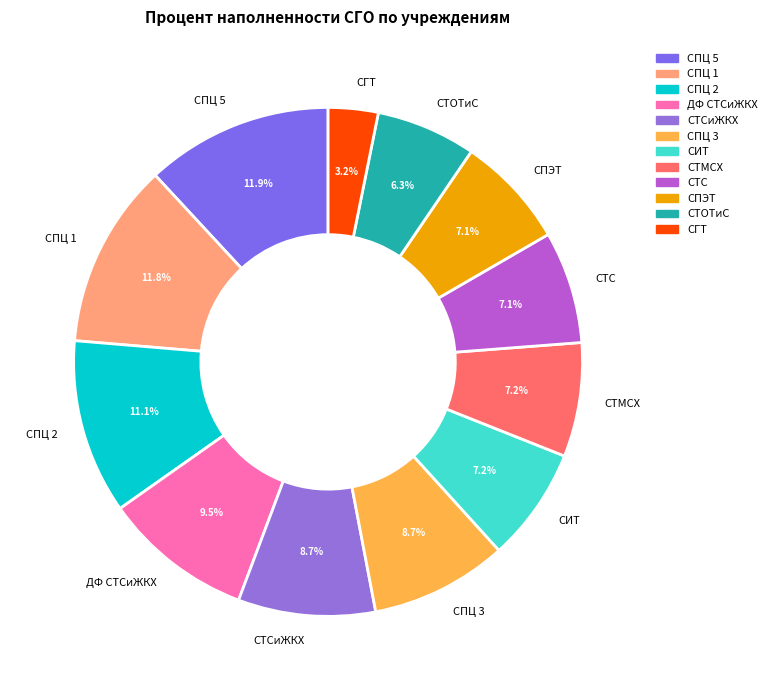

What portion of the pie excludes ДФ СТСиЖКХ?

90.5%